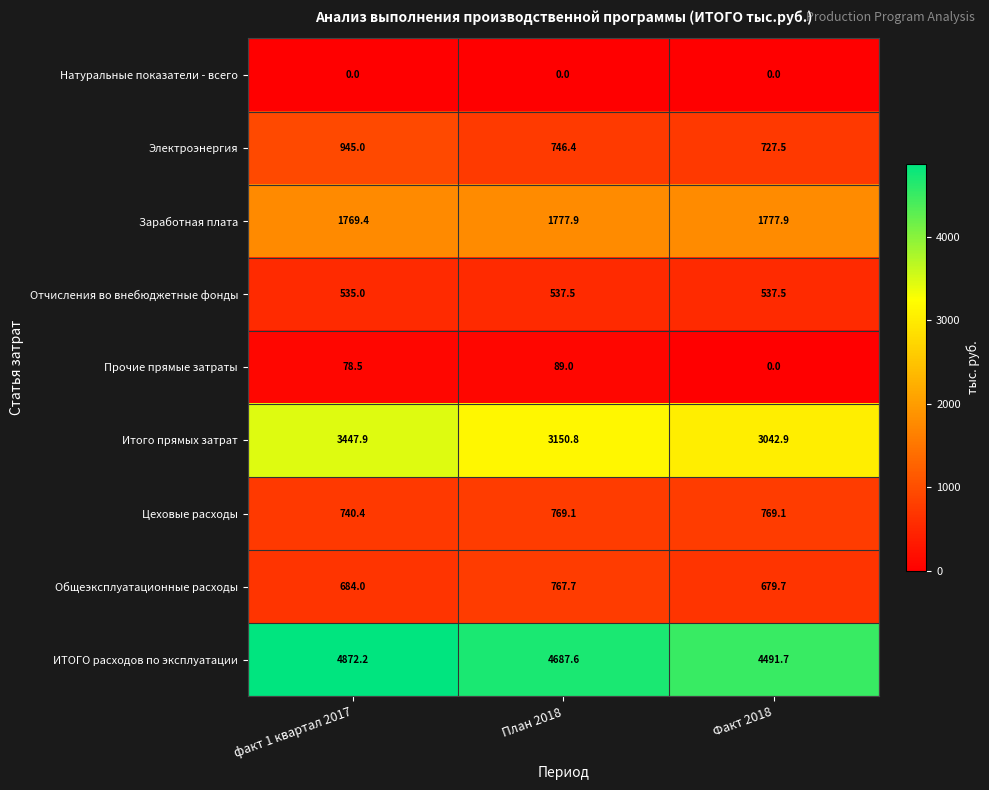

Between факт 1 квартал 2017 and Факт 2018, which series saw the biggest shift?

Итого прямых затрат